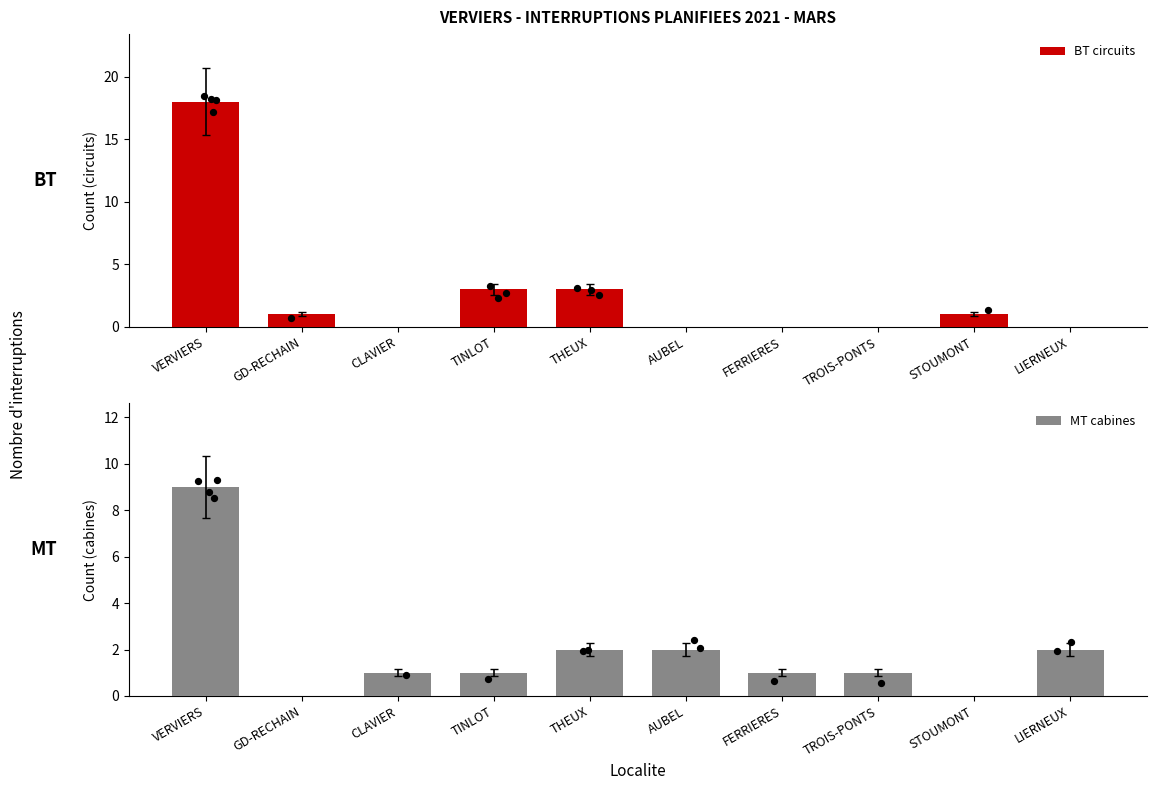

At which category is the sum across all series the highest?

VERVIERS